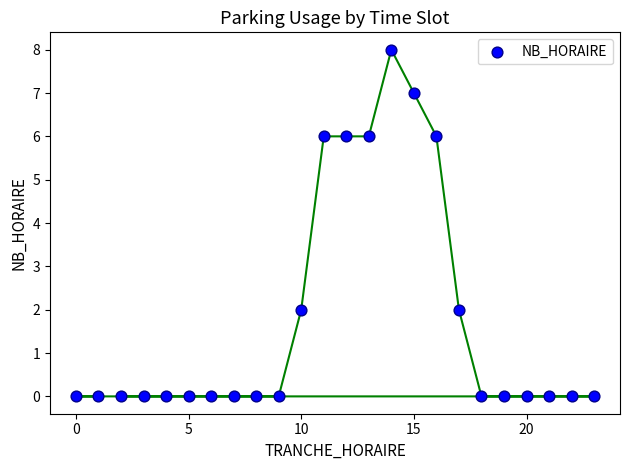

What is the range of X values (max minus min)?

23